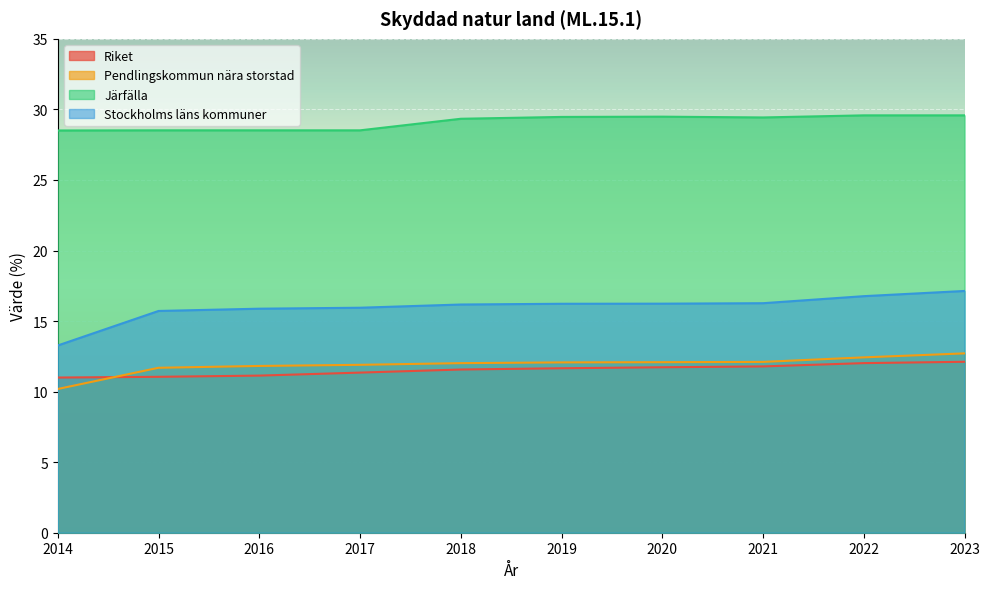

List the labels in order of Pendlingskommun nära storstad value, smallest first.

2014, 2015, 2016, 2017, 2018, 2019, 2020, 2021, 2022, 2023